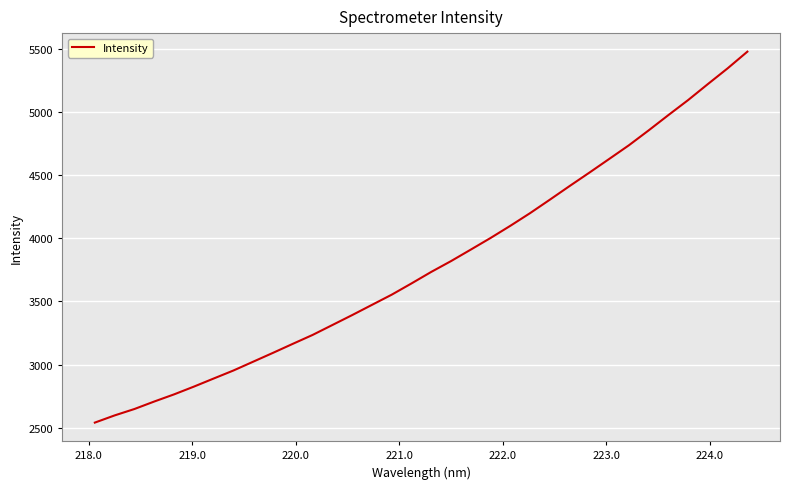

What is the difference between the maximum and minimum values?

2934.2